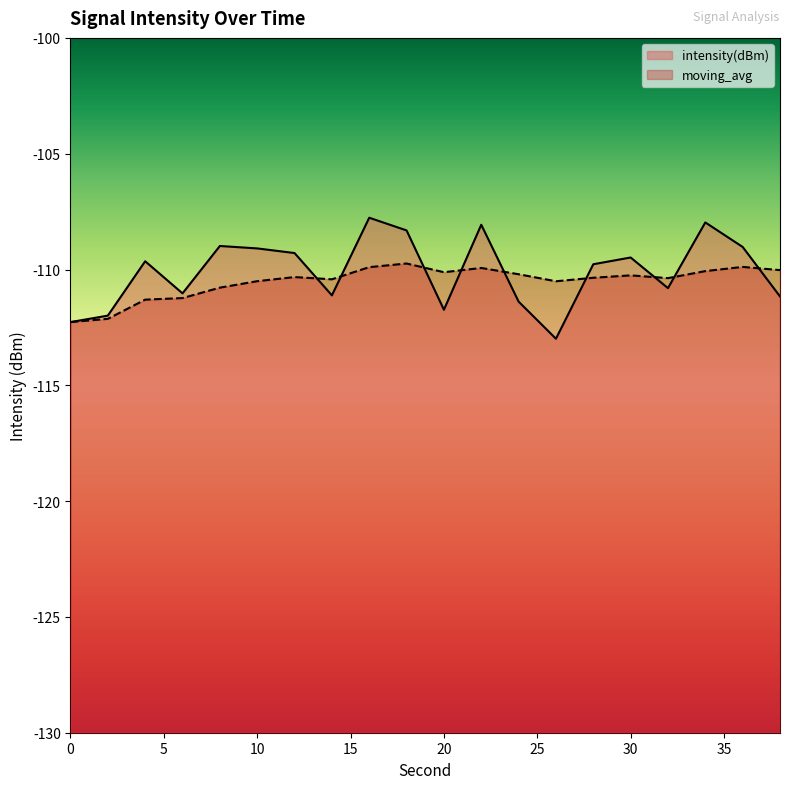

Read the intensity(dBm) value at 8.

-109.0